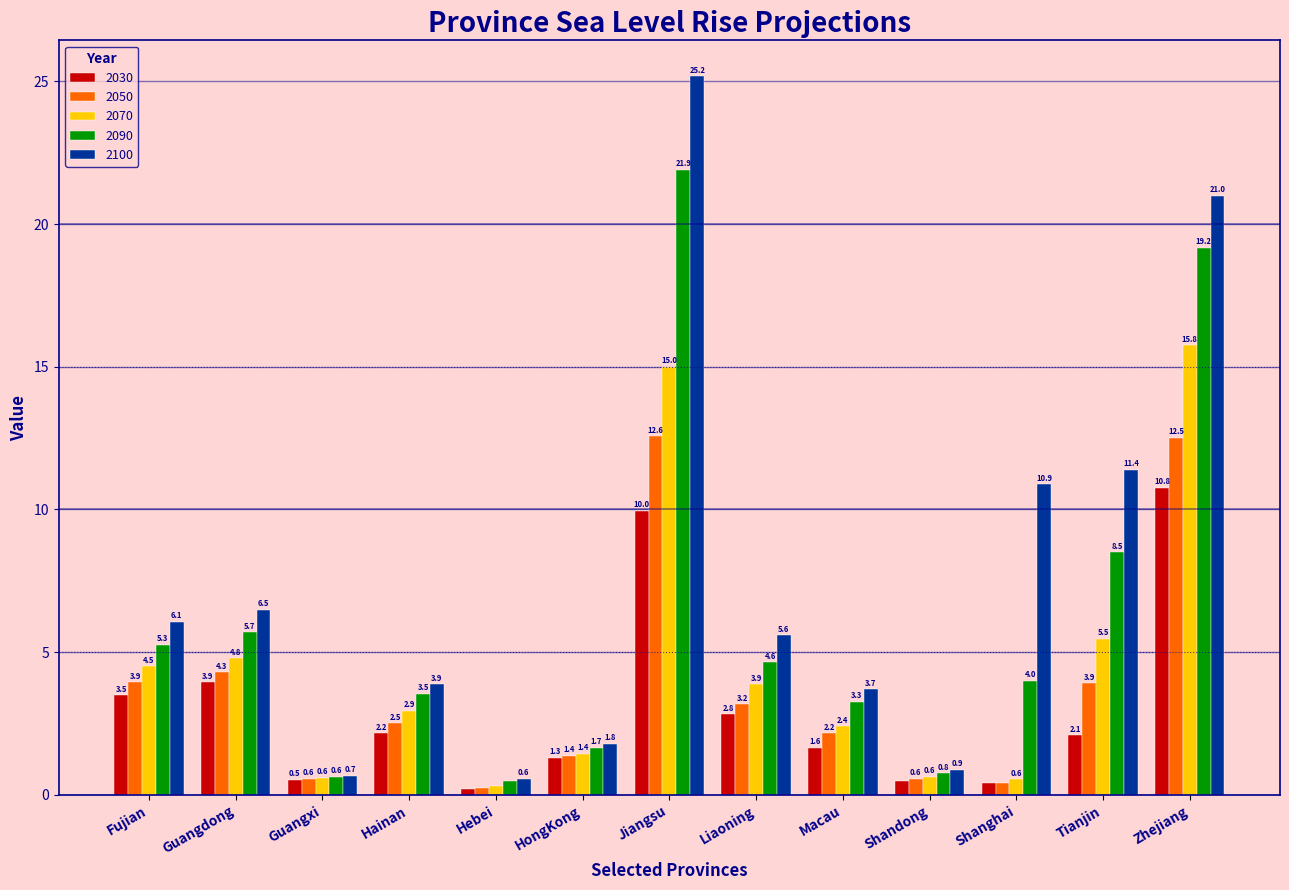

List the series in order of their peak value, lowest first.

2030, 2050, 2070, 2090, 2100